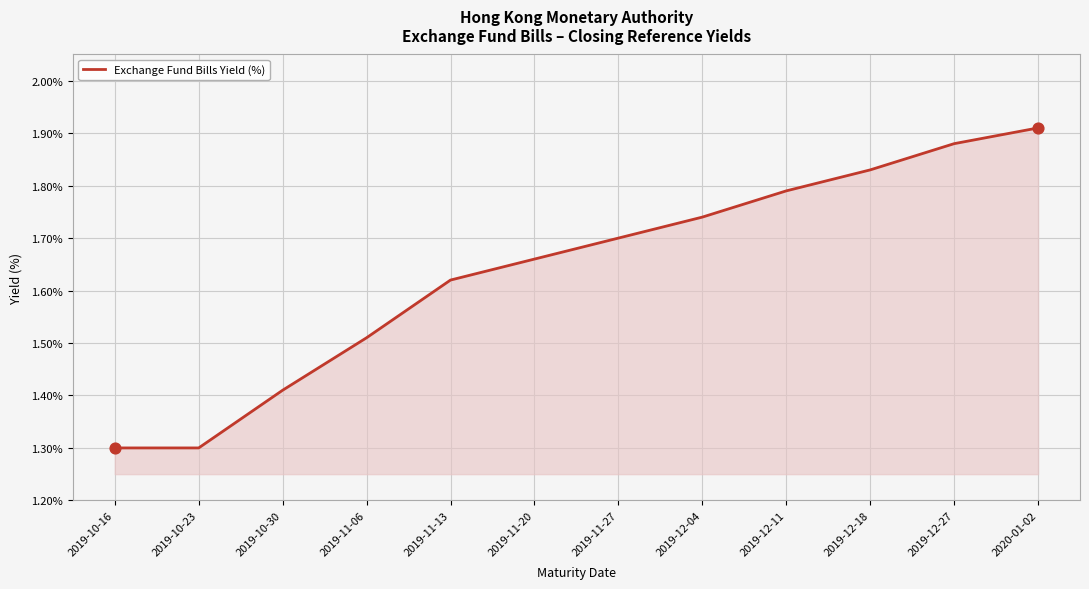

What is the change in value from 2019-12-11 to 2020-01-02?

+0.1